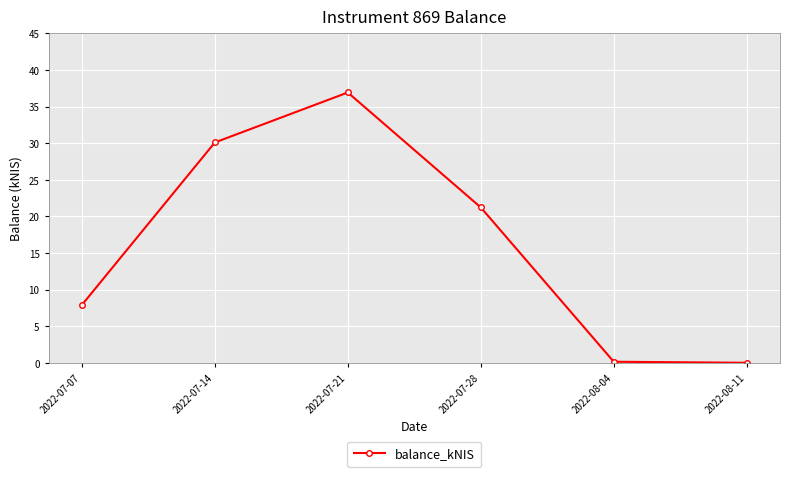

Where is the first local maximum?

2022-07-21